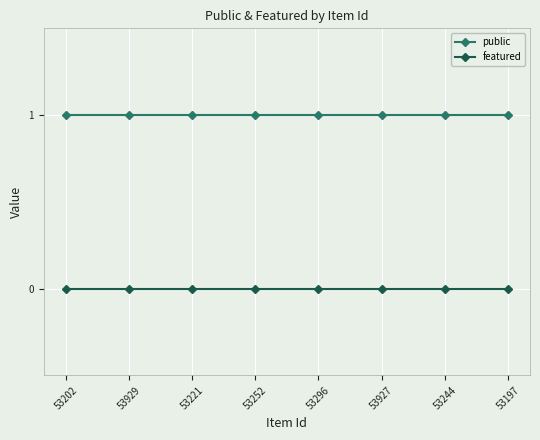

Rank the series at 53927 from highest to lowest value.

public, featured